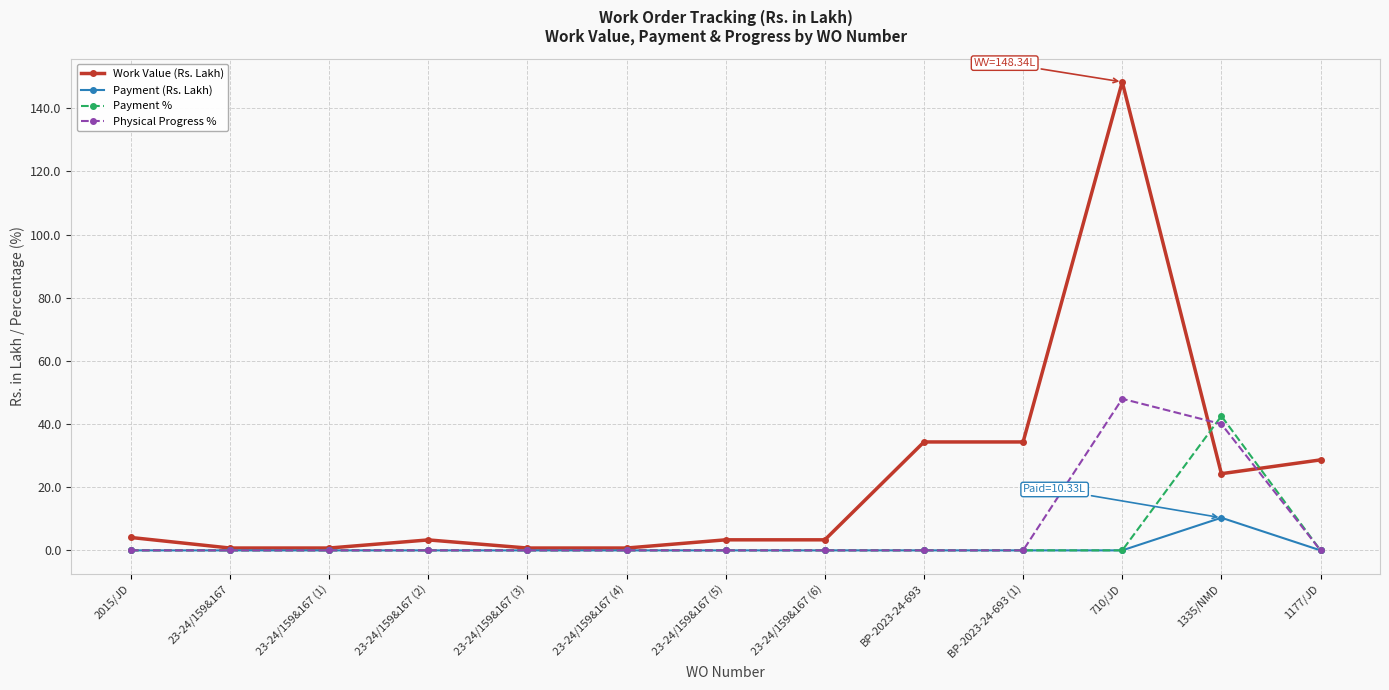

What is the label of the 3rd point from the left?

23-24/159&167 (1)